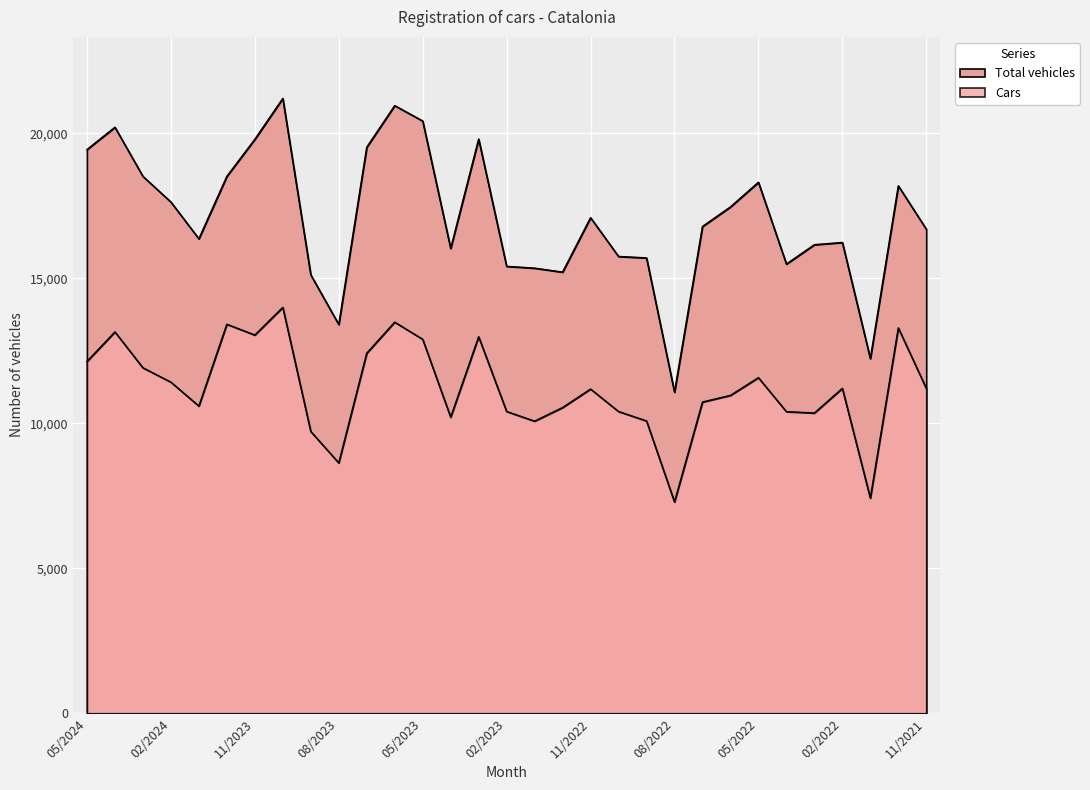

True or false: Total vehicles and Cars cross at least once.

False